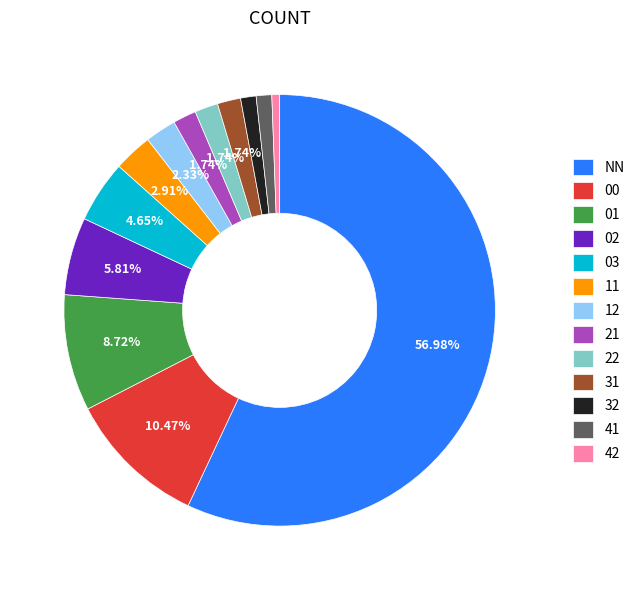

Is the sum of 22 and 21 greater than half?

No